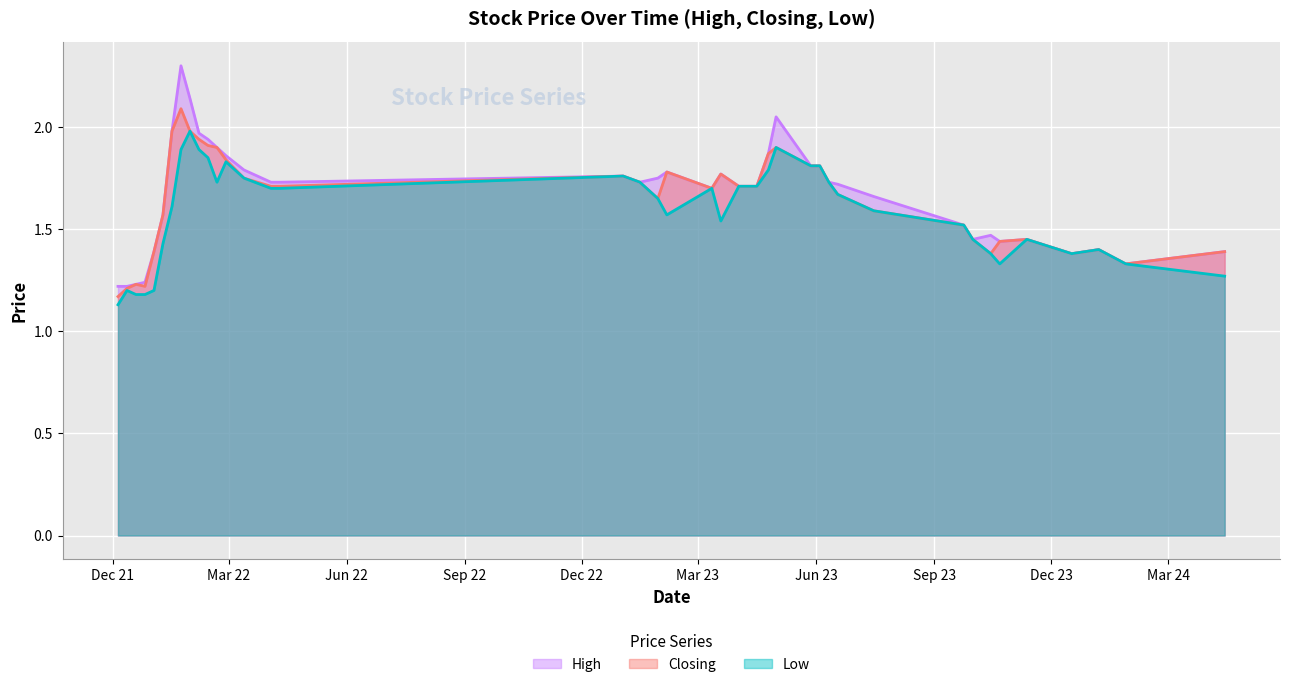

At which label does High reach its peak?

23/01/2022